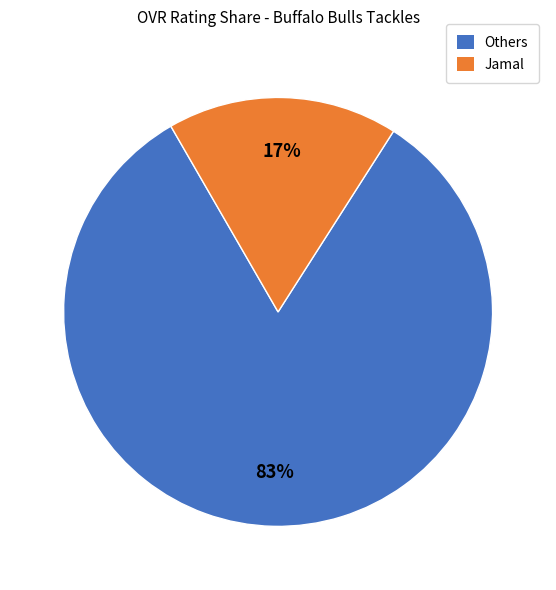

To the nearest percent, what is the average slice percentage?

50%